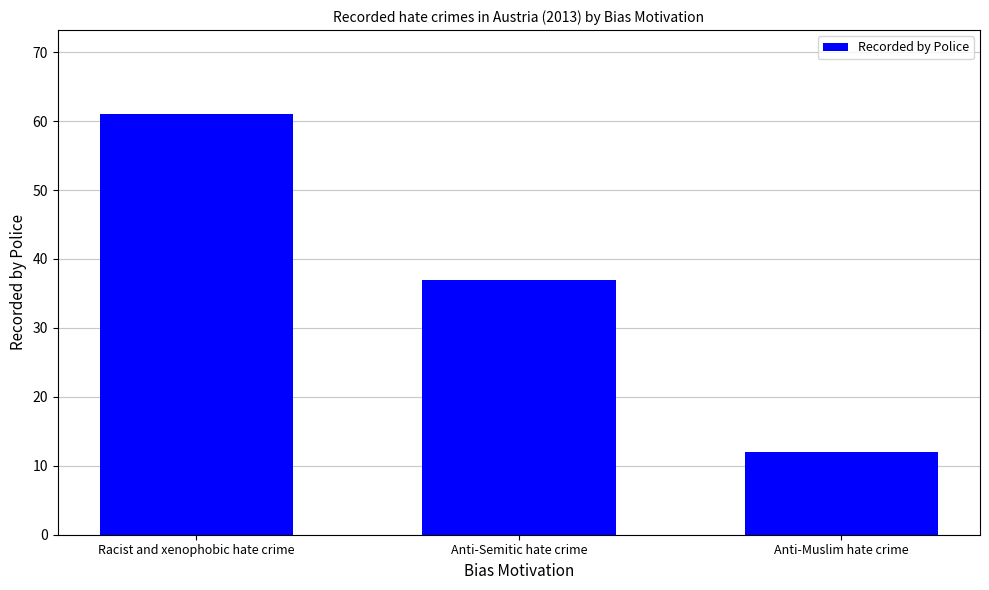

True or false: the data shows 37 at Anti-Semitic hate crime.

True